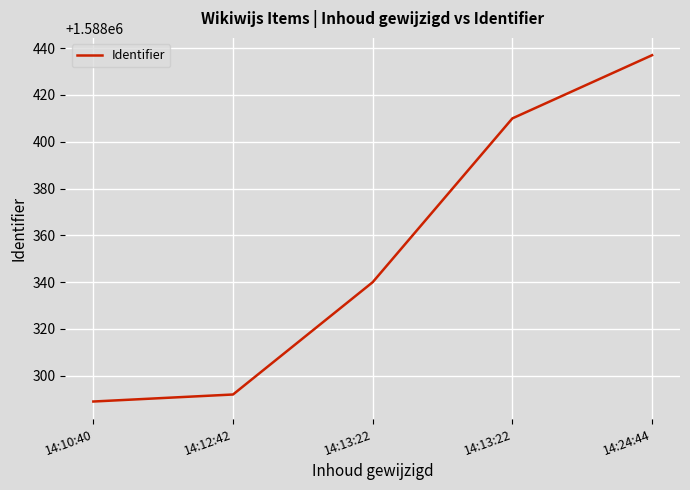

Reading left to right, transcribe all the data shown in this chart.

1588289	1588292	1588340	1588410	1588437